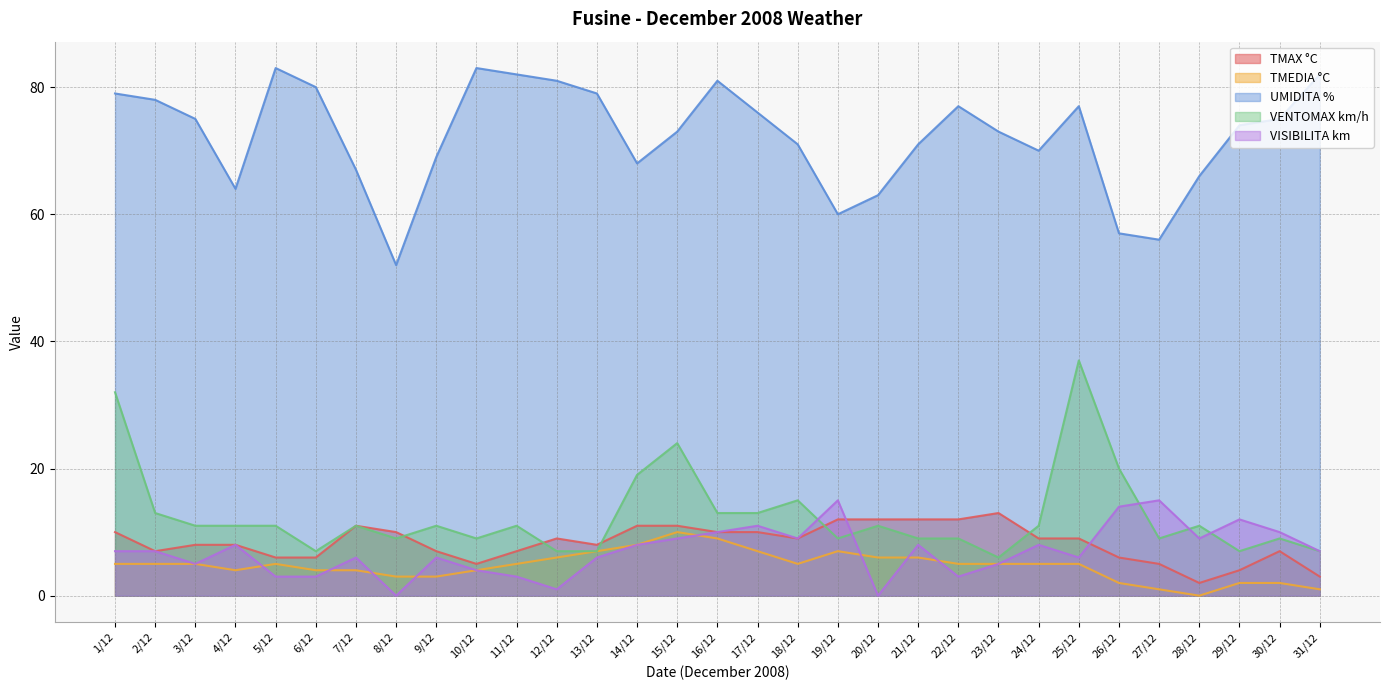

Which series has the largest total across all categories?

UMIDITA %